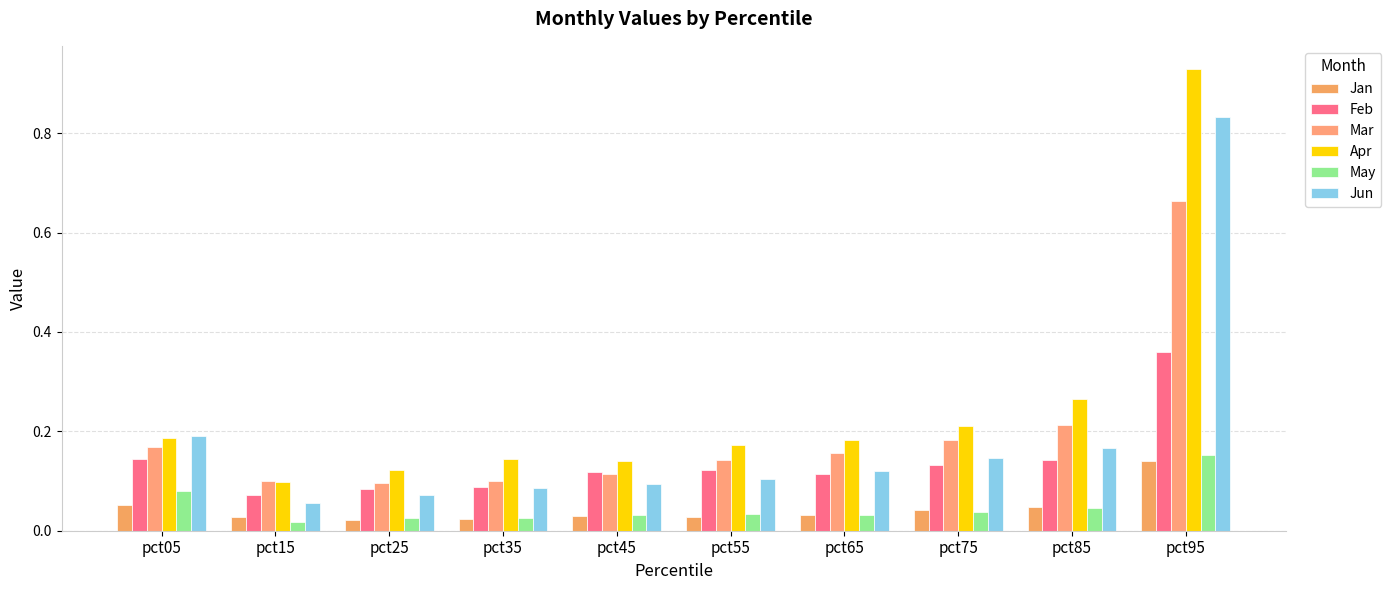

Is the value of May at pct75 greater than the value of Jan at pct45?

Yes